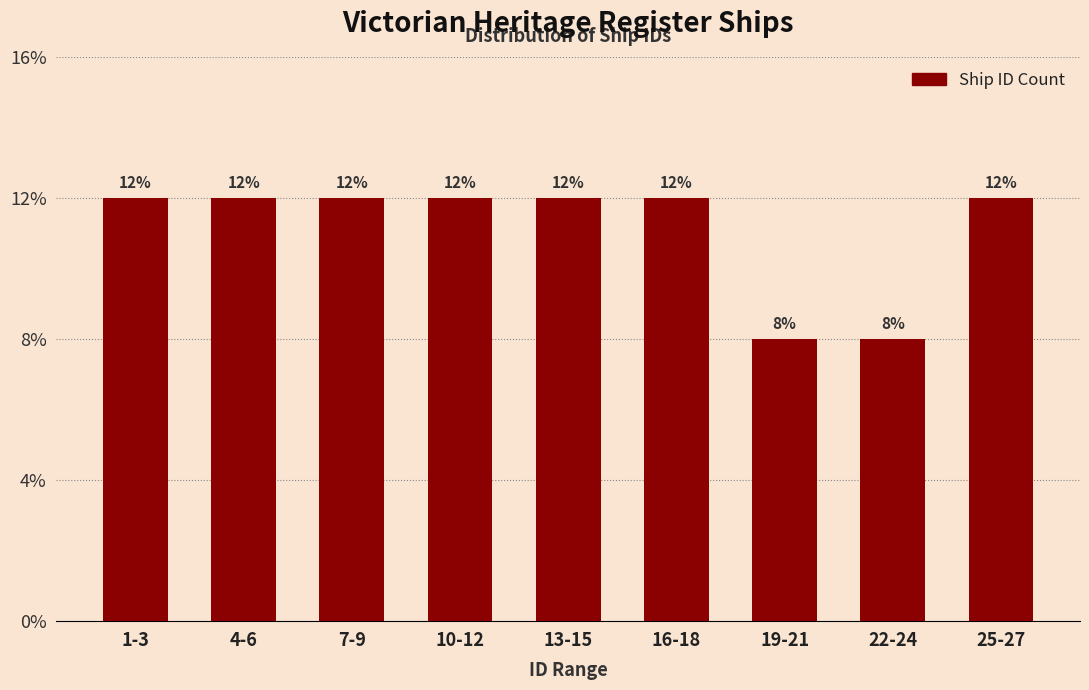

Are the bars horizontal?

No